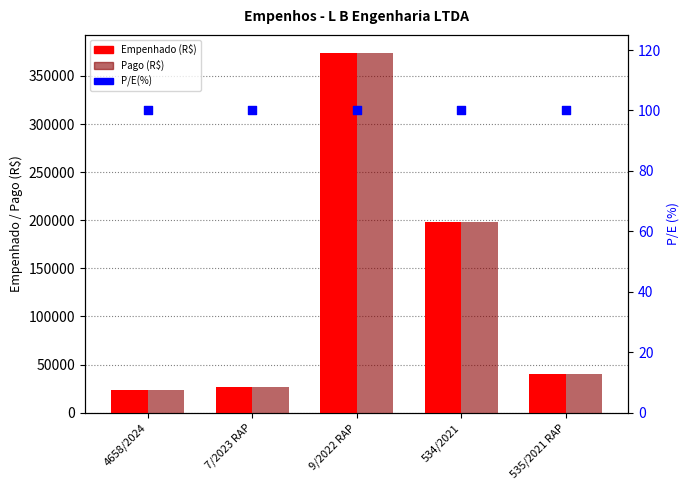

Which series reaches the minimum Y coordinate?

P/E(%)